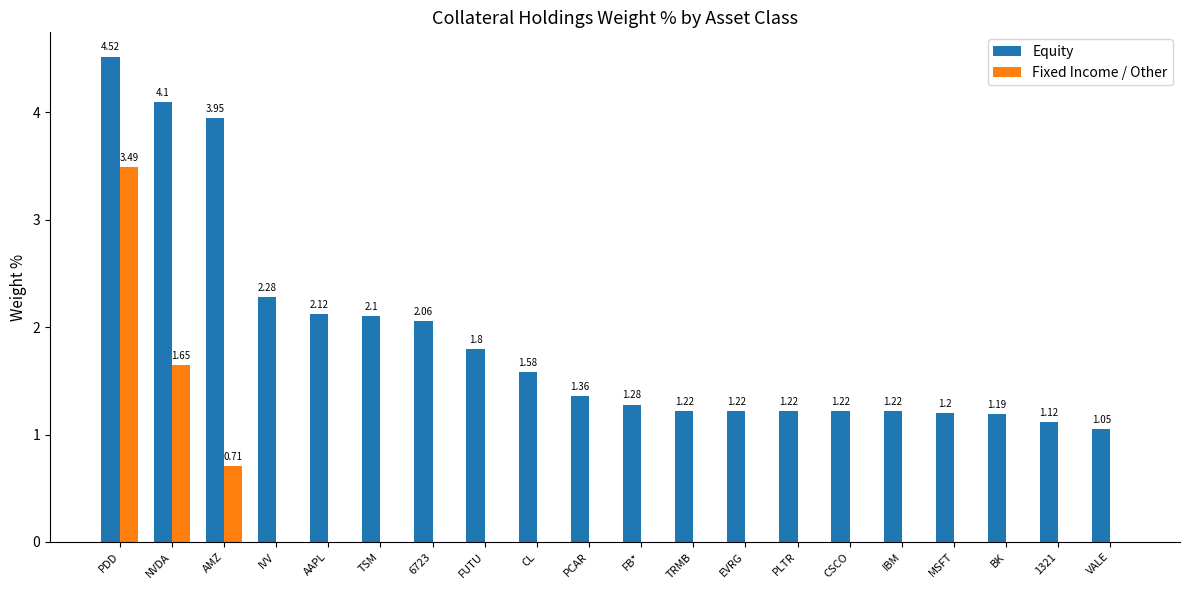

Are the bars horizontal?

No